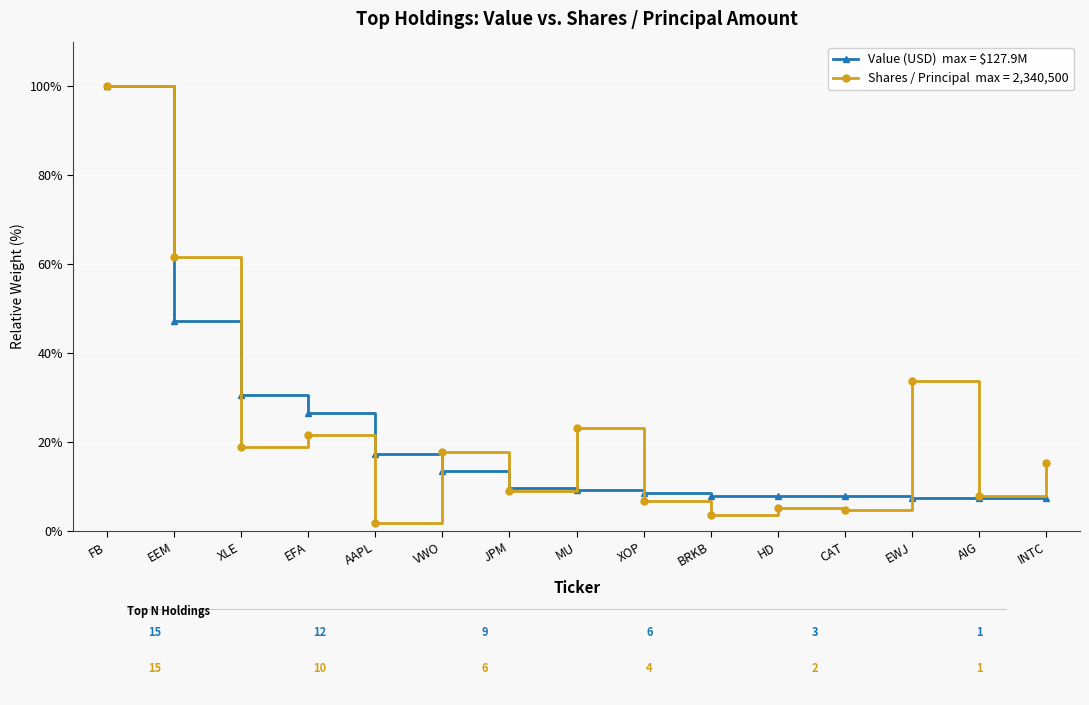

What is the label of the 7th point from the right?

XOP